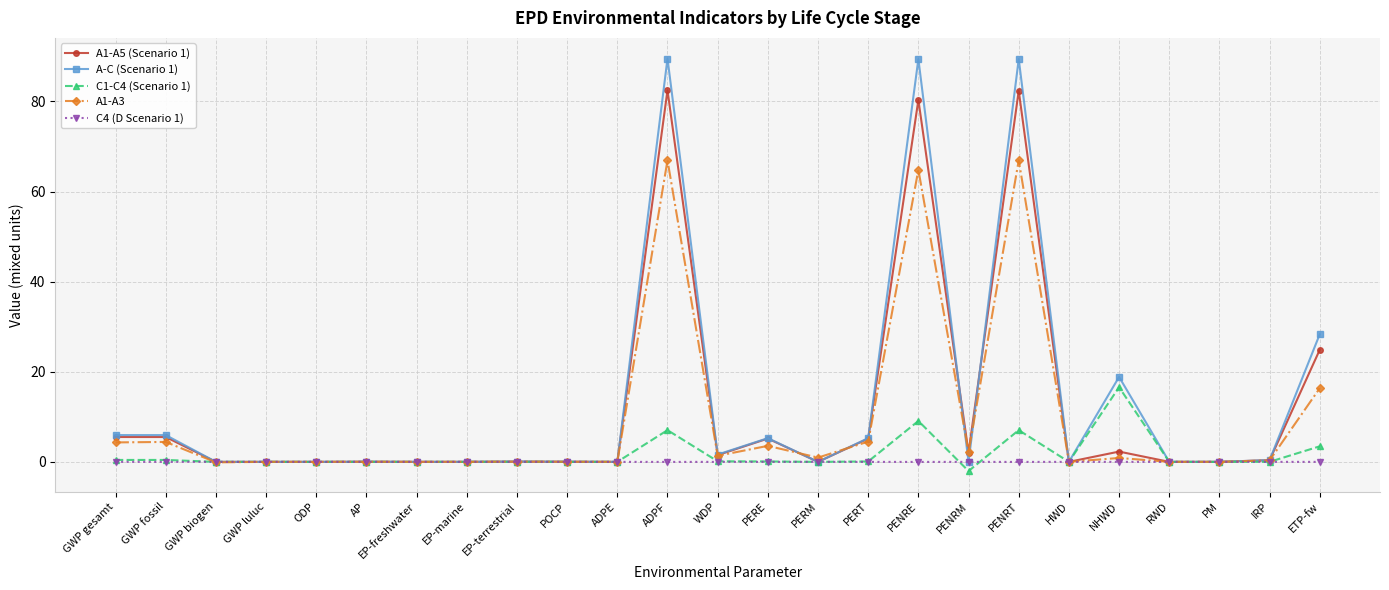

Is this an area chart (filled region under the line)?

No